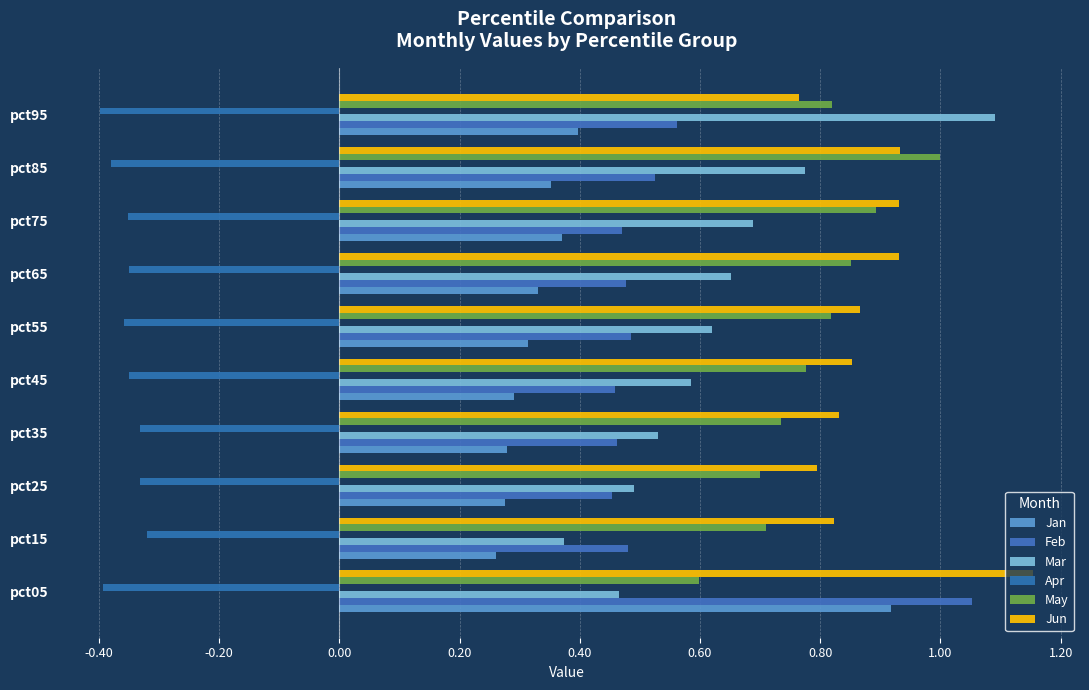

What is the maximum value shown in the chart?

1.2